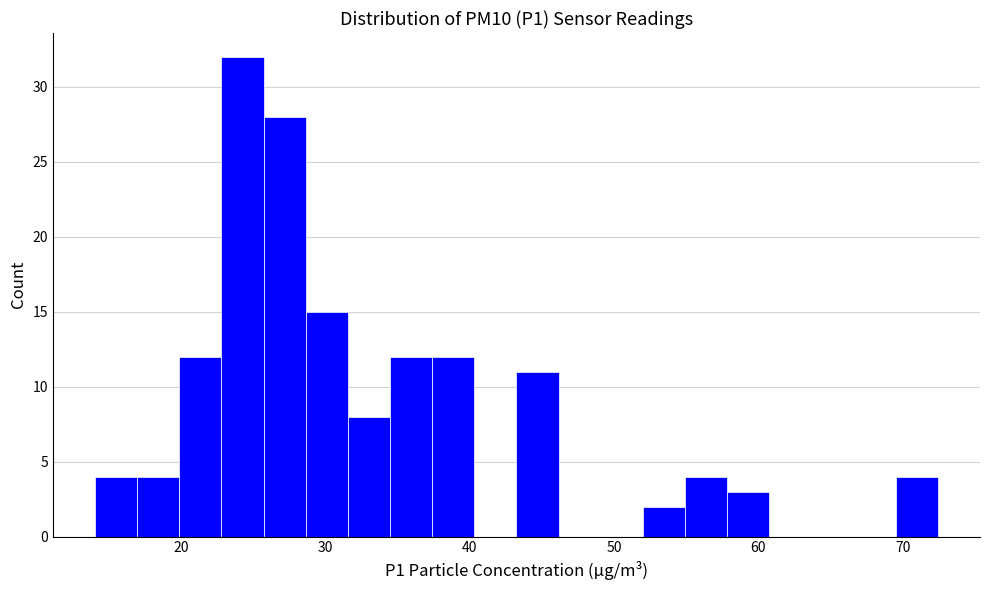

Around what value on the x-axis is the tallest bar? Give the approximate position of its centre, as read against the axis.

24